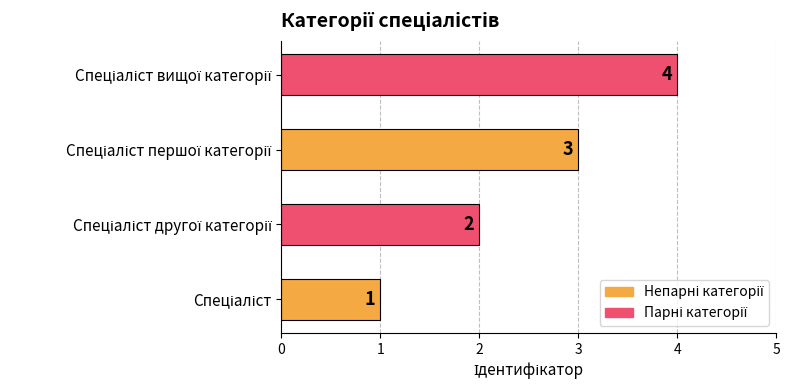

What is the difference between the maximum and minimum values?

3